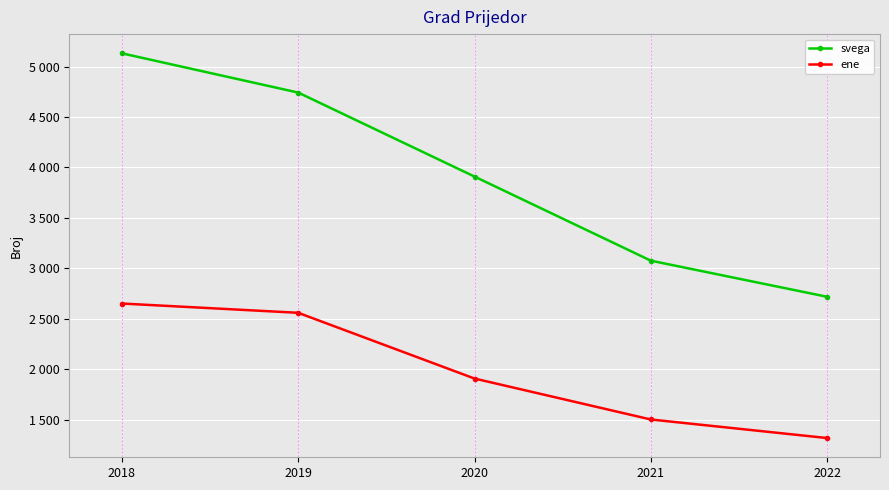

Where does the ene series first go above 1907?

2018